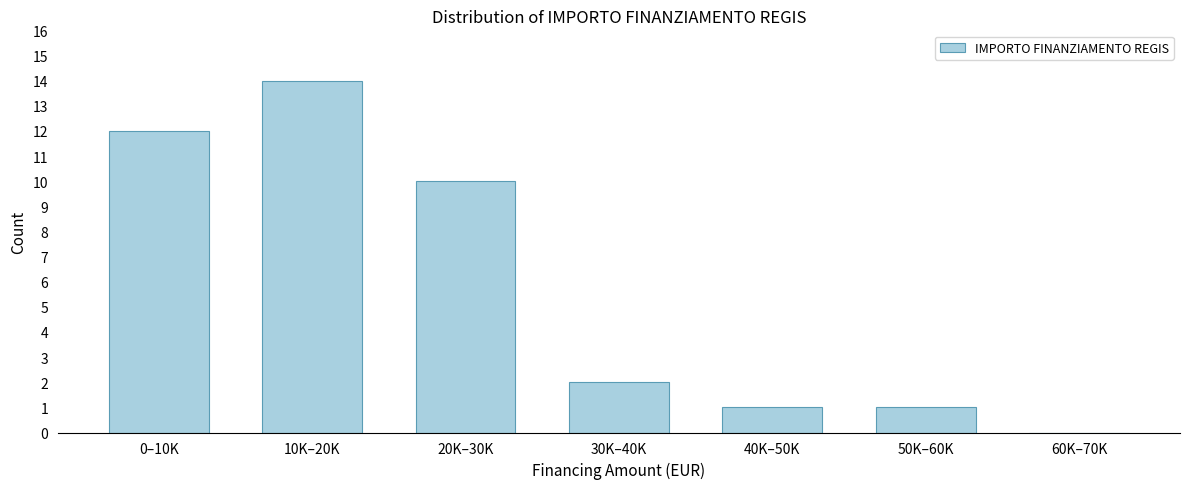

Reading right to left, transcribe all the data shown in this chart.

60K–70K=0	50K–60K=1	40K–50K=1	30K–40K=2	20K–30K=10	10K–20K=14	0–10K=12